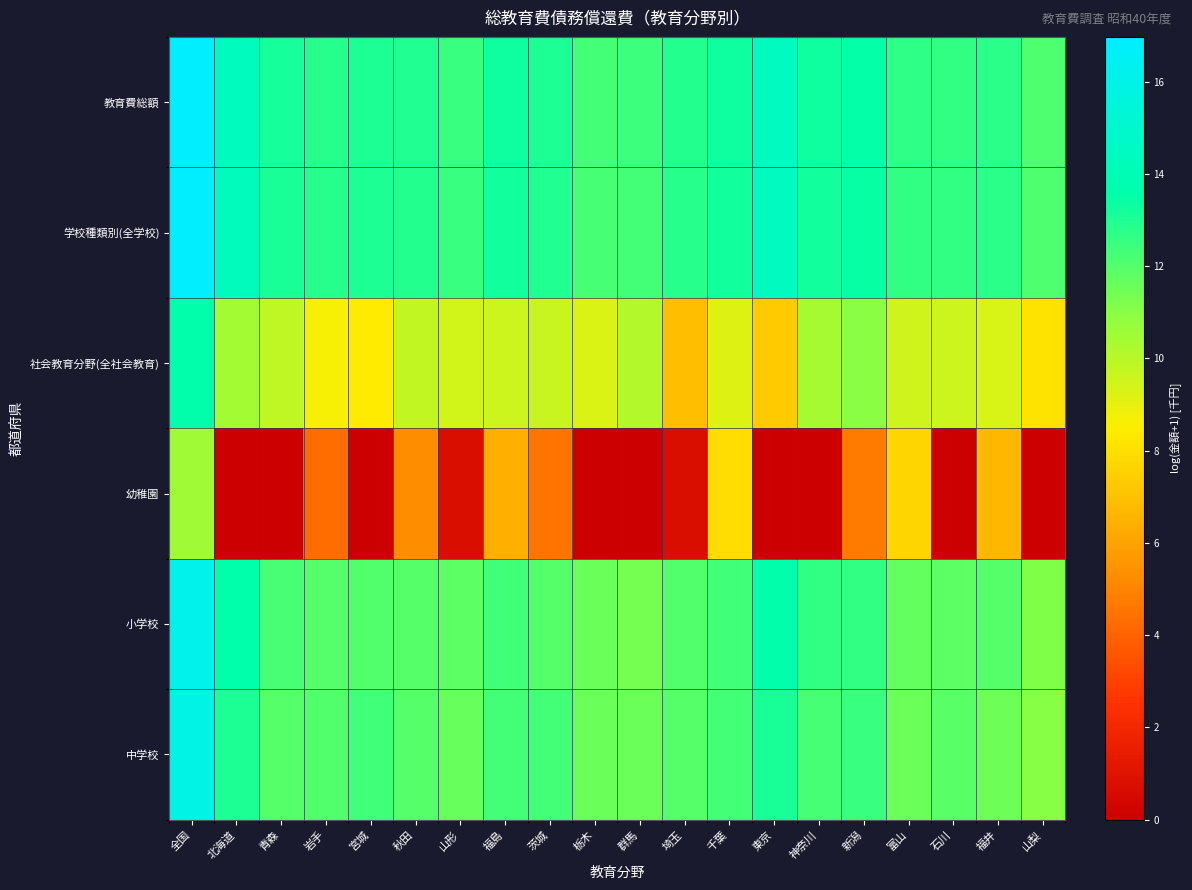

Reading left to right, list all the values displayed in this chart.

教育費総額: 全国=17.0	北海道=14.3	青森=13.1	岩手=12.8	宮城=13.1	秋田=12.9	山形=12.5	福島=13.3	茨城=13.0	栃木=12.3	群馬=12.4	埼玉=12.9	千葉=13.3	東京=14.4	神奈川=13.3	新潟=13.5	富山=12.7	石川=12.7	福井=12.8	山梨=12.1
学校種類別(全学校): 全国=16.9	北海道=14.3	青森=13.1	岩手=12.8	宮城=13.0	秋田=12.9	山形=12.5	福島=13.2	茨城=13.0	栃木=12.2	群馬=12.3	埼玉=12.9	千葉=13.2	東京=14.4	神奈川=13.2	新潟=13.4	富山=12.6	石川=12.6	福井=12.7	山梨=12.1
社会教育分野(全社会教育): 全国=13.6	北海道=10.4	青森=9.8	岩手=8.7	宮城=8.4	秋田=9.7	山形=9.4	福島=9.6	茨城=9.6	栃木=9.3	群馬=10.1	埼玉=6.9	千葉=9.2	東京=7.3	神奈川=10.4	新潟=11.0	富山=9.5	石川=9.6	福井=9.3	山梨=8.1
幼稚園: 全国=10.5	北海道=0.0	青森=0.0	岩手=4.3	宮城=0.0	秋田=5.3	山形=0.7	福島=6.4	茨城=4.5	栃木=0.0	群馬=0.0	埼玉=0.7	千葉=8.0	東京=0.0	神奈川=0.0	新潟=4.7	富山=7.6	石川=0.0	福井=6.6	山梨=0.0
小学校: 全国=16.1	北海道=13.5	青森=12.2	岩手=12.0	宮城=12.0	秋田=11.9	山形=11.9	福島=12.4	茨城=12.0	栃木=11.5	群馬=11.4	埼玉=12.0	千葉=12.3	東京=13.6	神奈川=12.7	新潟=12.6	富山=11.7	石川=11.8	福井=12.0	山梨=11.2
中学校: 全国=15.9	北海道=13.0	青森=12.0	岩手=12.0	宮城=12.4	秋田=12.0	山形=11.7	福島=12.3	茨城=12.3	栃木=11.6	群馬=11.6	埼玉=12.0	千葉=12.3	東京=13.1	神奈川=12.2	新潟=12.5	富山=11.6	石川=11.9	福井=11.5	山梨=11.0